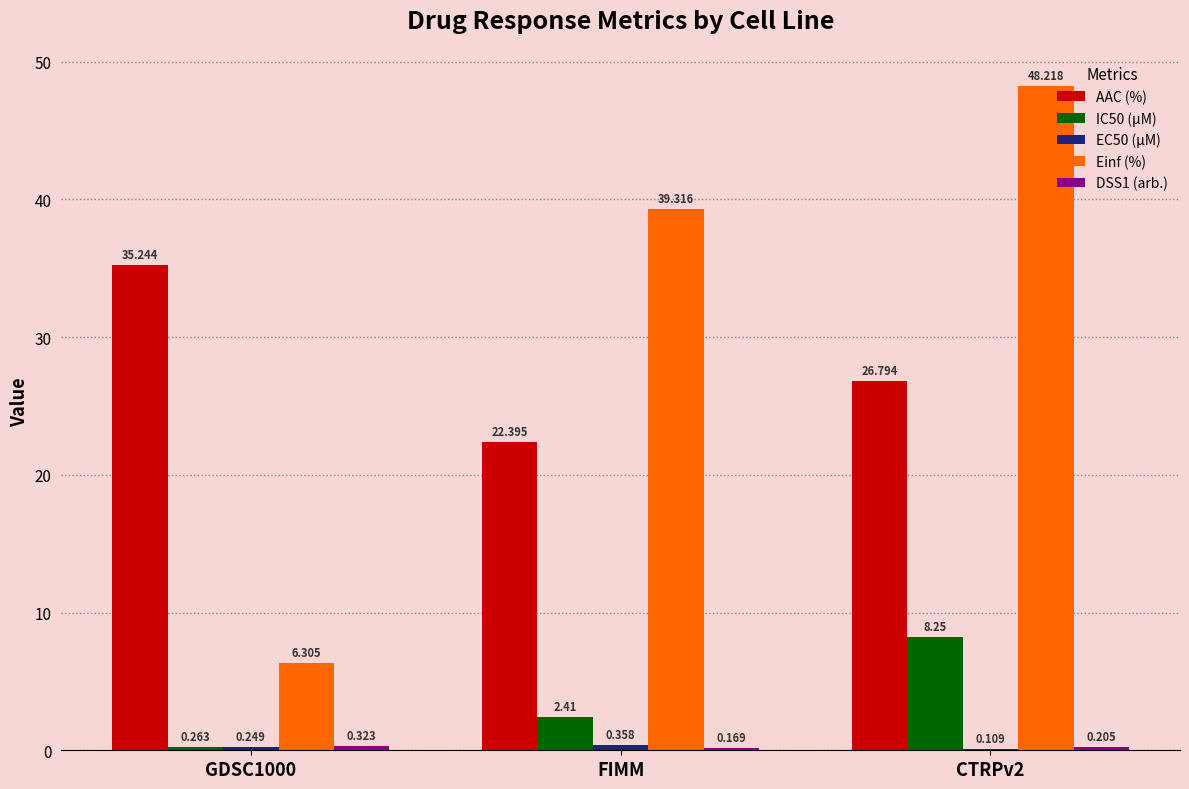

Which series has the largest total across all categories?

Einf (%)